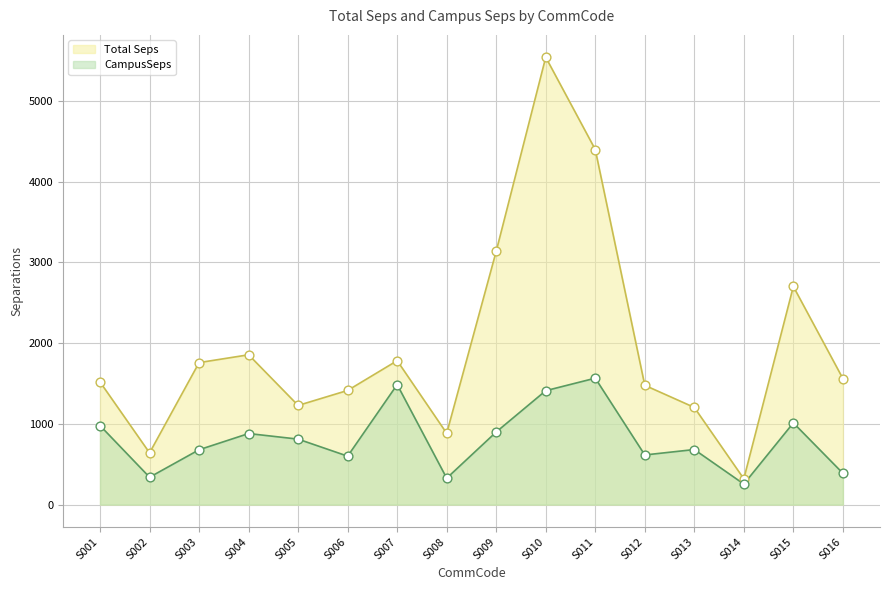

Which series has the largest total across all categories?

Total Seps